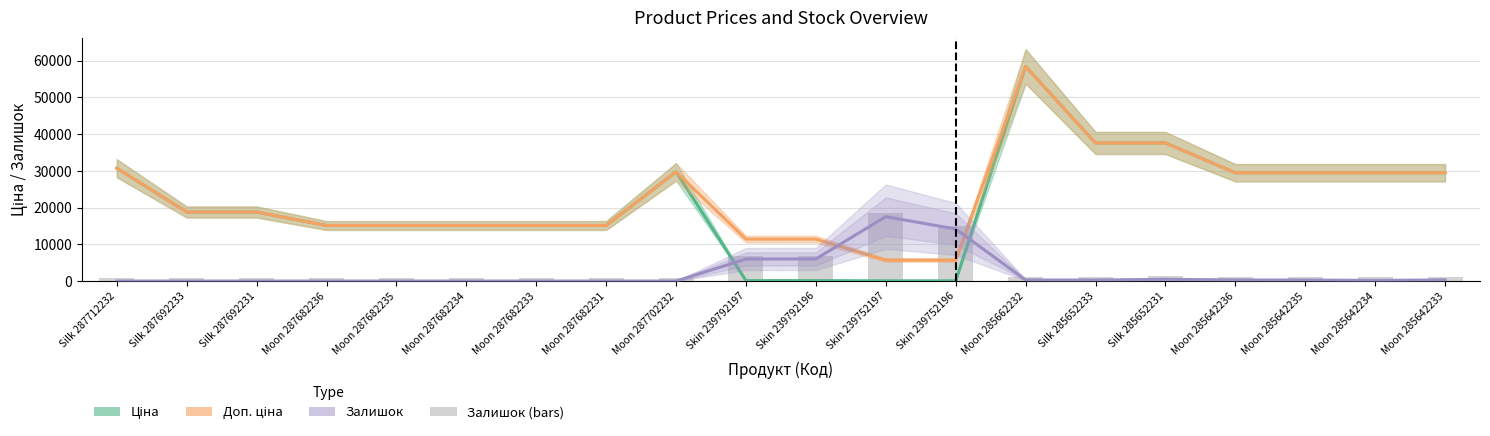

The Залишок series shows 17528.0 at Skin 239752197. True or false?

True